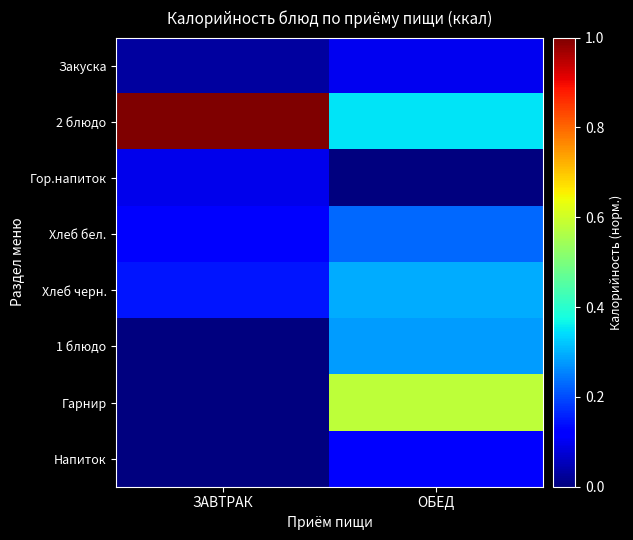

At which category is the sum across all series the highest?

ОБЕД